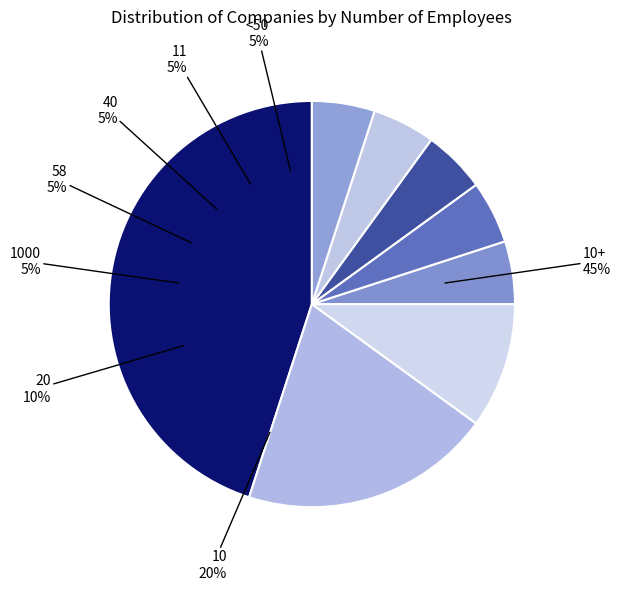

True or false: 11 accounts for 5% of the total.

True